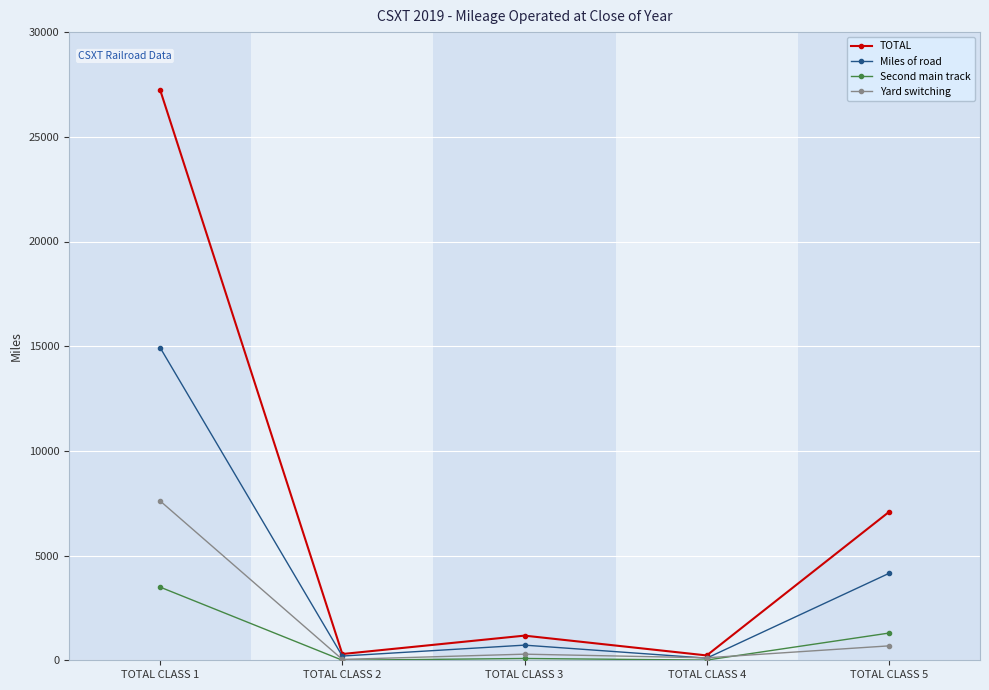

Which series has the widest spread of values?

TOTAL